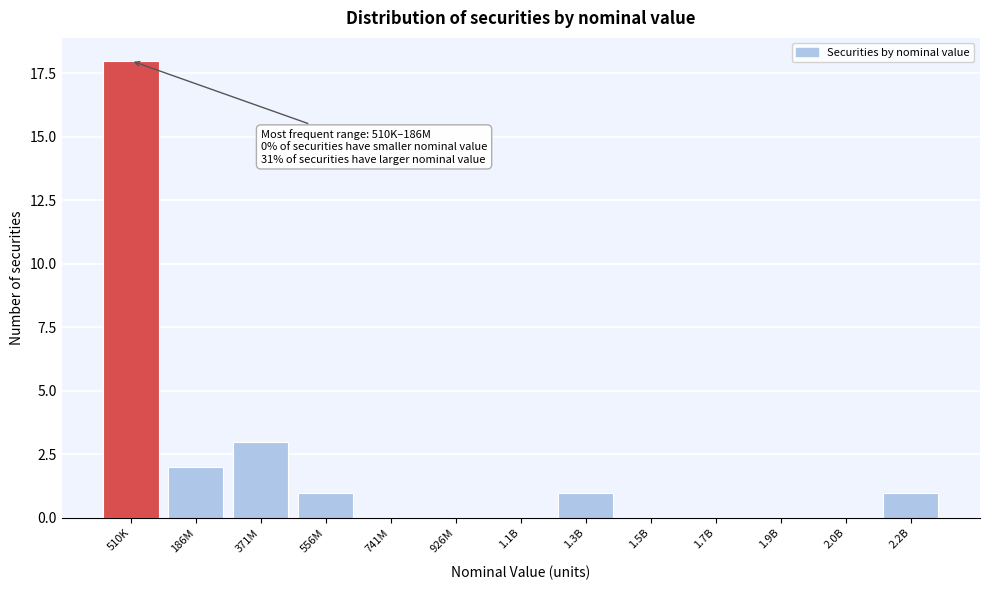

Reading left to right, list all the values displayed in this chart.

510K=18	186M=2	371M=3	556M=1	741M=0	926M=0	1.1B=0	1.3B=1	1.5B=0	1.7B=0	1.9B=0	2.0B=0	2.2B=1